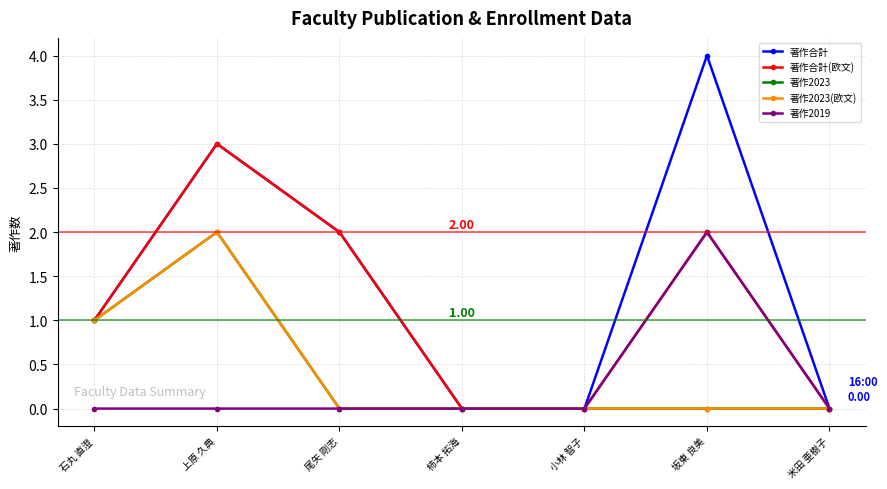

Does the chart have visible grid lines?

Yes